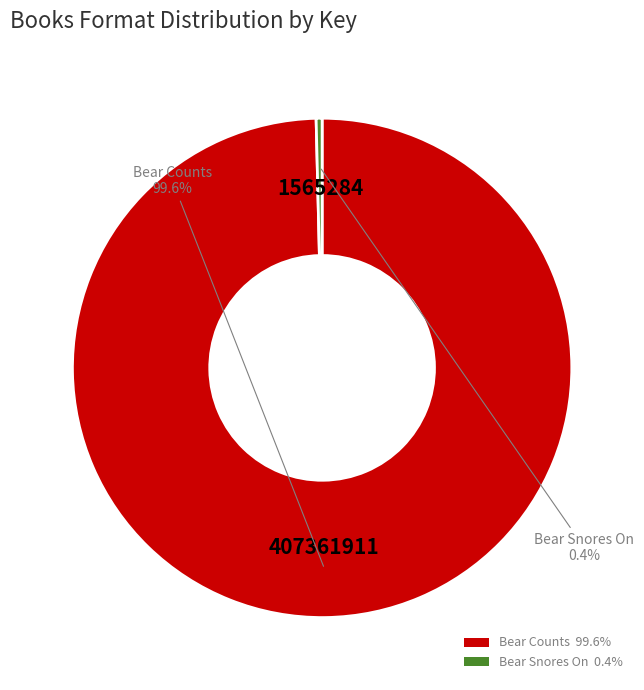

Rank the categories by value from lowest to highest.

Bear Snores On, Bear Counts